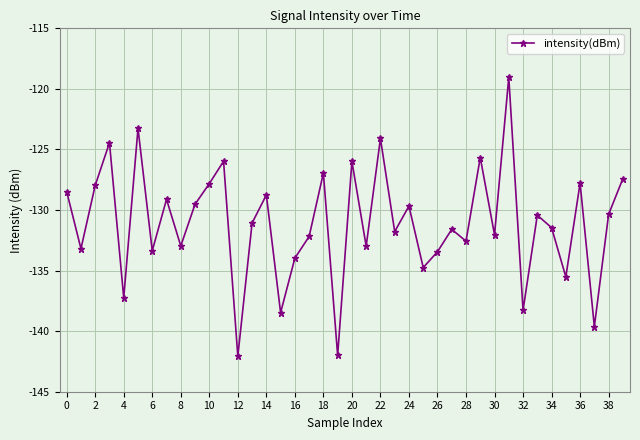

What is the average value?

-131.1